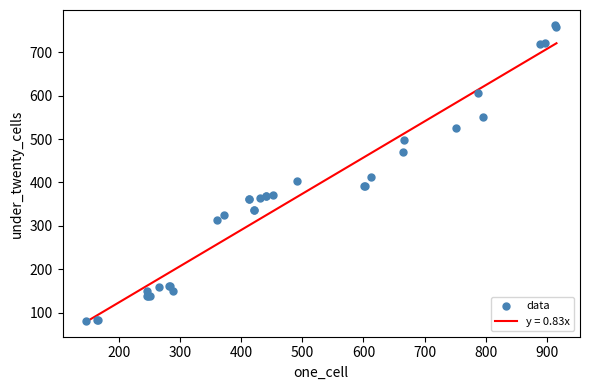

What Y value in the scatter plot is closest to 422?

413